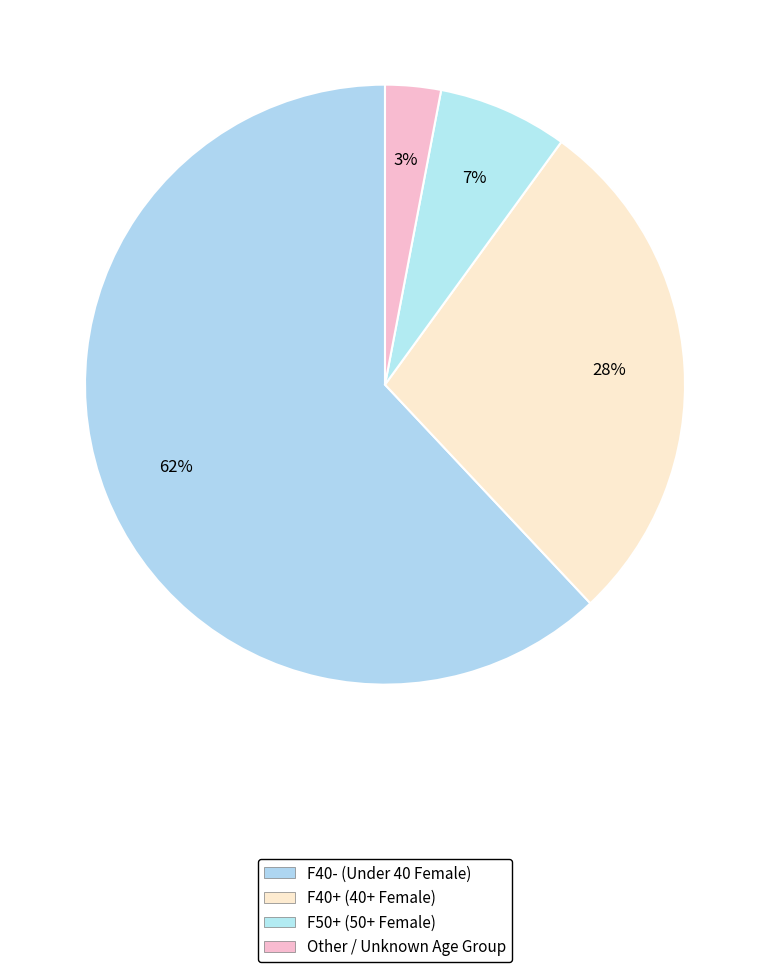

Rank the categories by value from lowest to highest.

Other, F50+, F40+, F40-